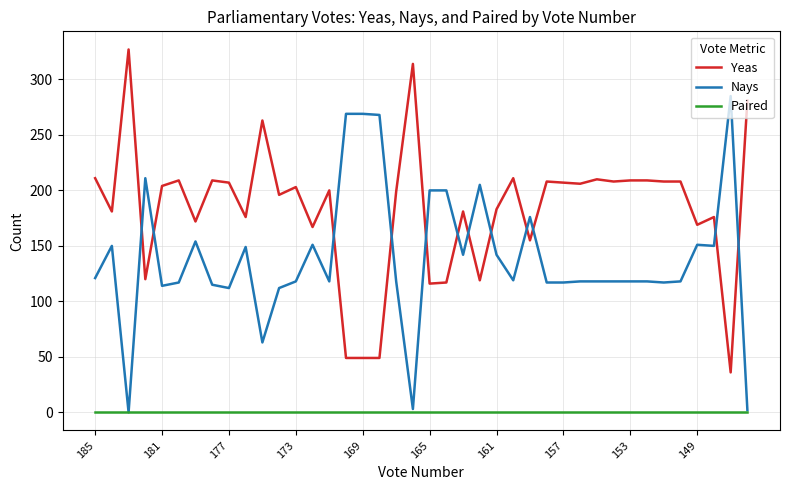

Which series has the widest spread of values?

Yeas